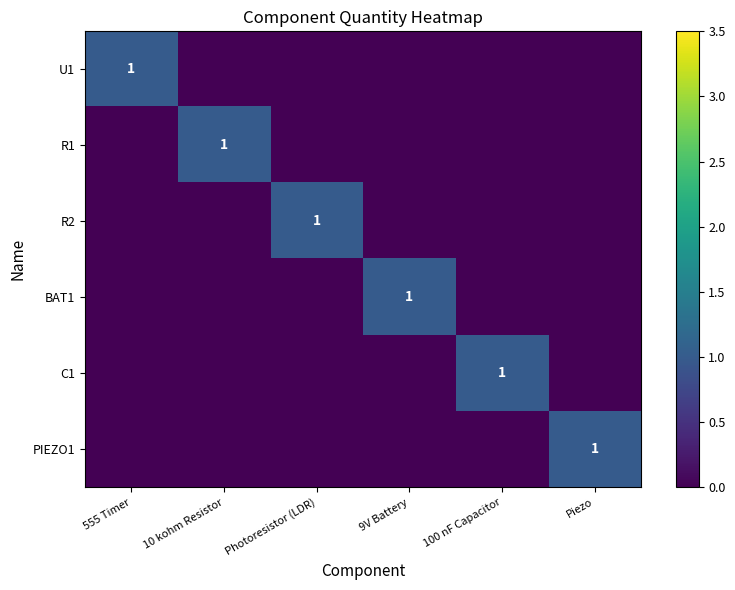

Is it true that BAT1 equals 1 at 9V Battery?

True